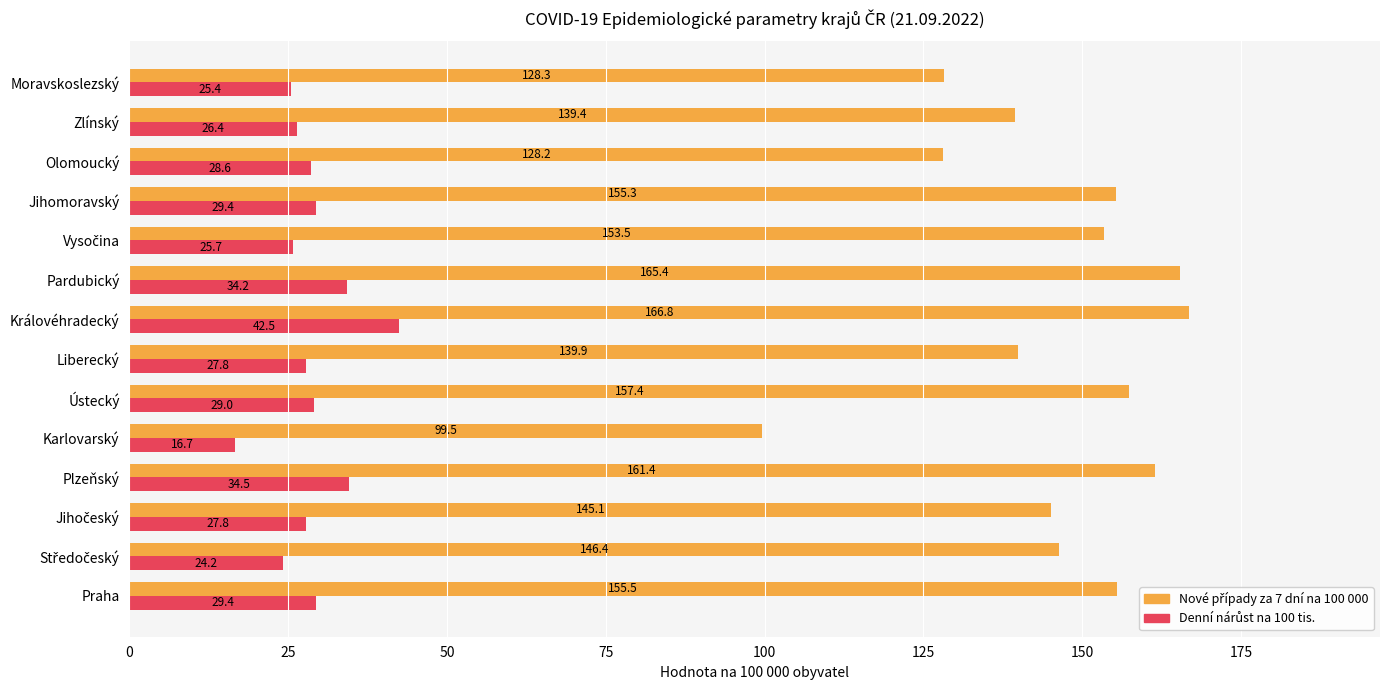

At how many categories does at least one series exceed 120?

13